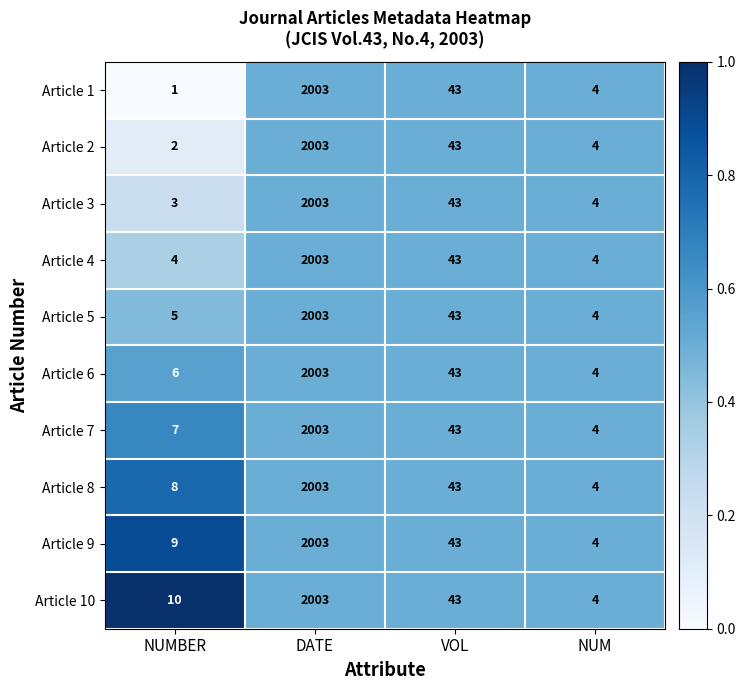

The Article 5 series shows 5 at NUMBER. True or false?

True